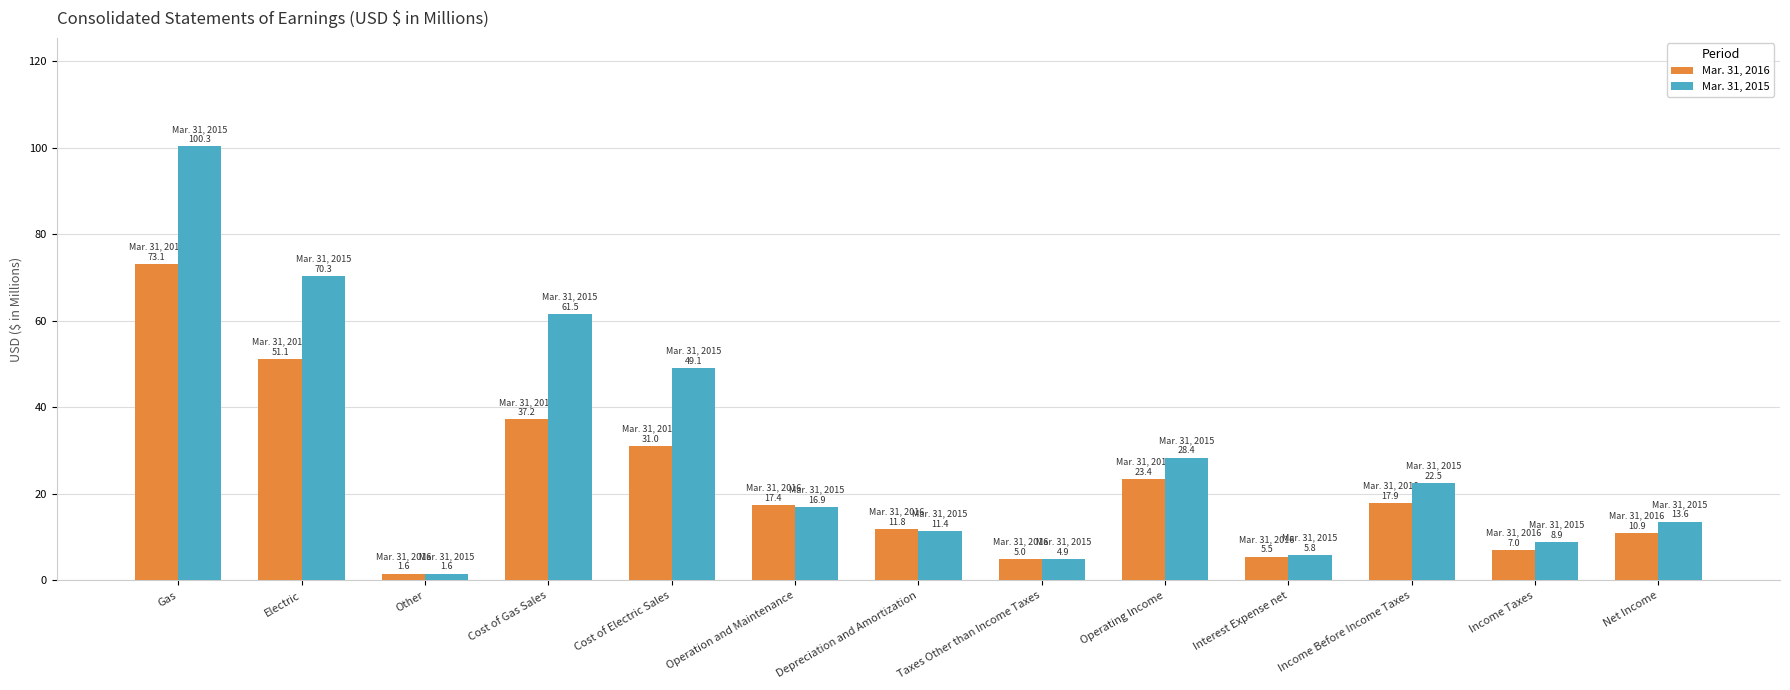

Rank the series by their average value, from lowest to highest.

Mar. 31, 2016, Mar. 31, 2015